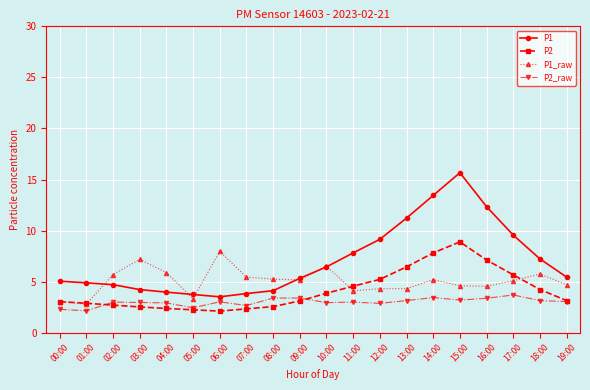

What is the average value of the P1_raw series?

5.0